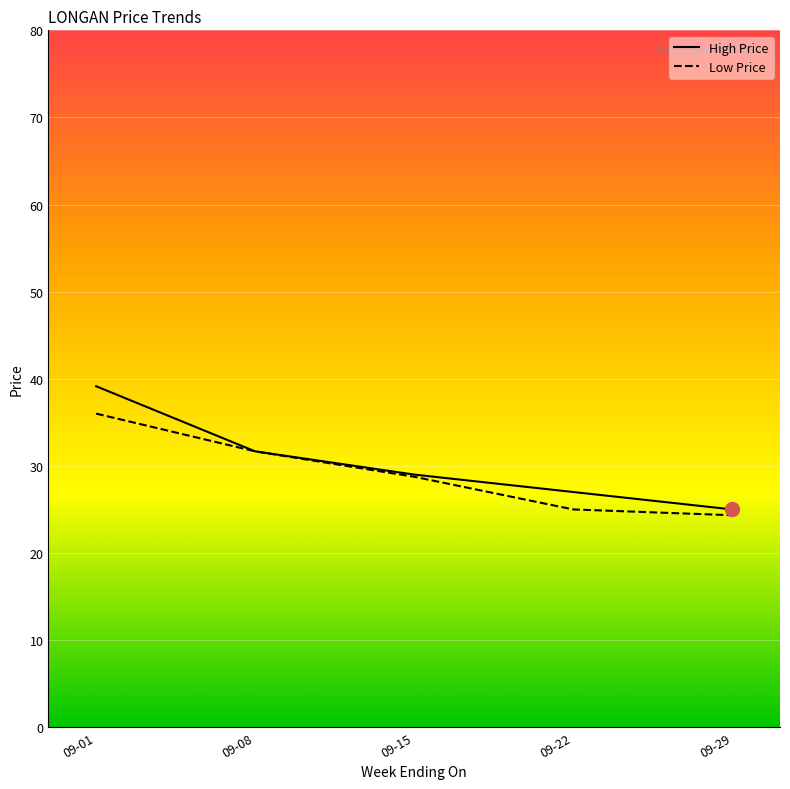

The value of Low Price at 09-29 is 24.3. True or false?

True